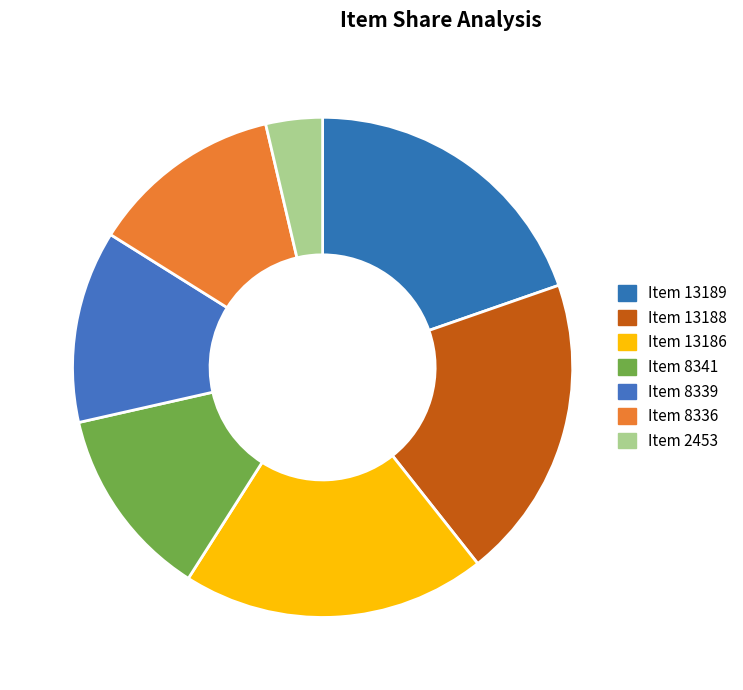

What percentage do Item 13188 and Item 2453 together represent?

23.3%